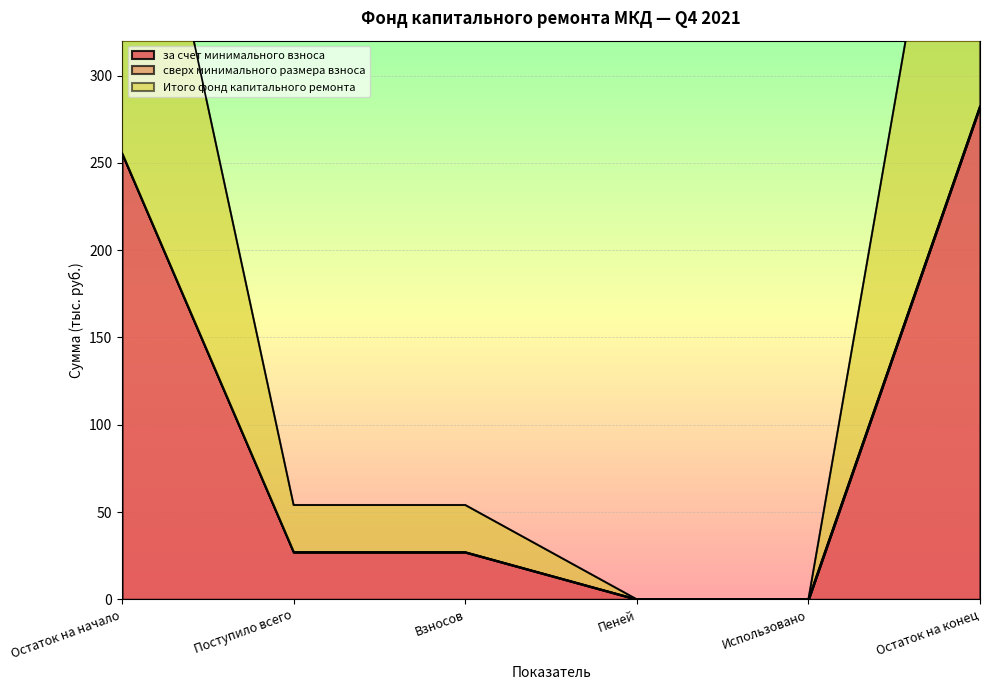

What is the highest value of the за счет минимального взноса series?

282.5